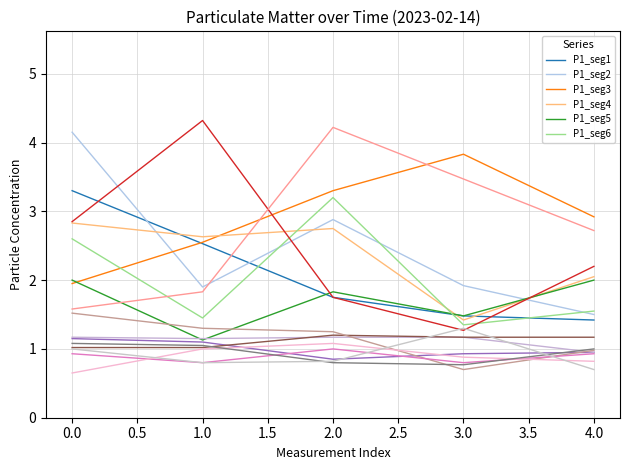

Does the chart display data point markers on the line(s)?

No